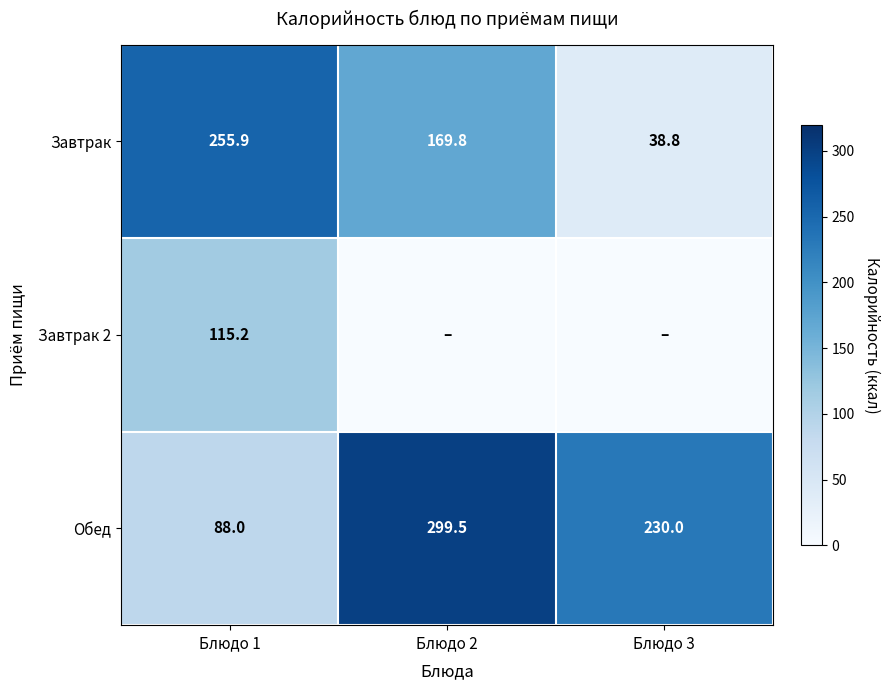

What is the total value across all series at Блюдо 1?

459.1